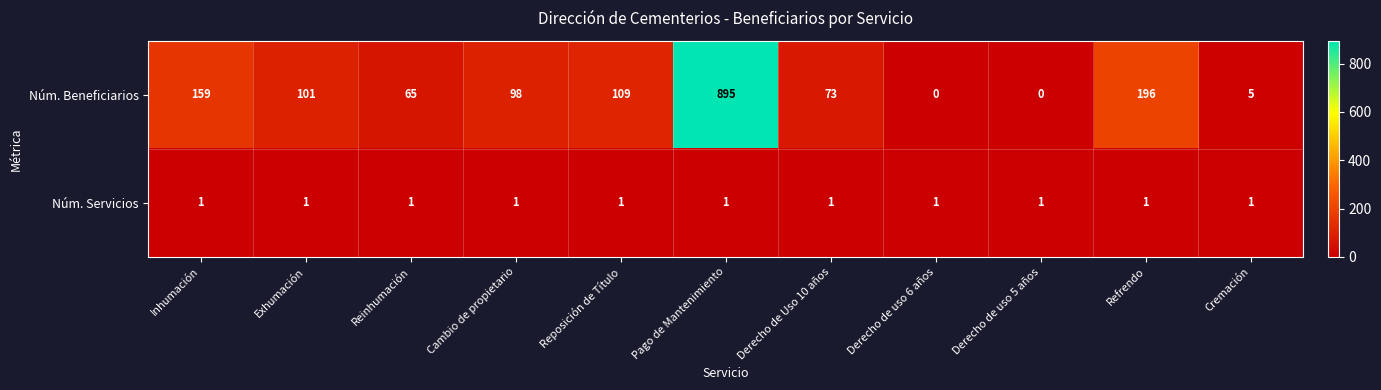

At which category does the chart reach its peak across all series?

Pago de Mantenimiento